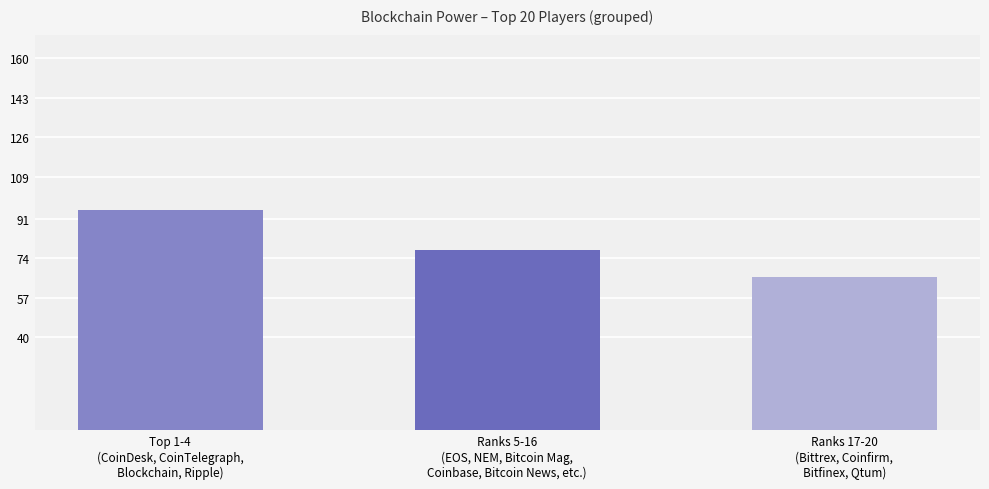

What is the sum of the values at Ranks 5-16
(EOS, NEM, Bitcoin Mag,
Coinbase, Bitcoin News, etc.) and Top 1-4
(CoinDesk, CoinTelegraph,
Blockchain, Ripple)?

172.4